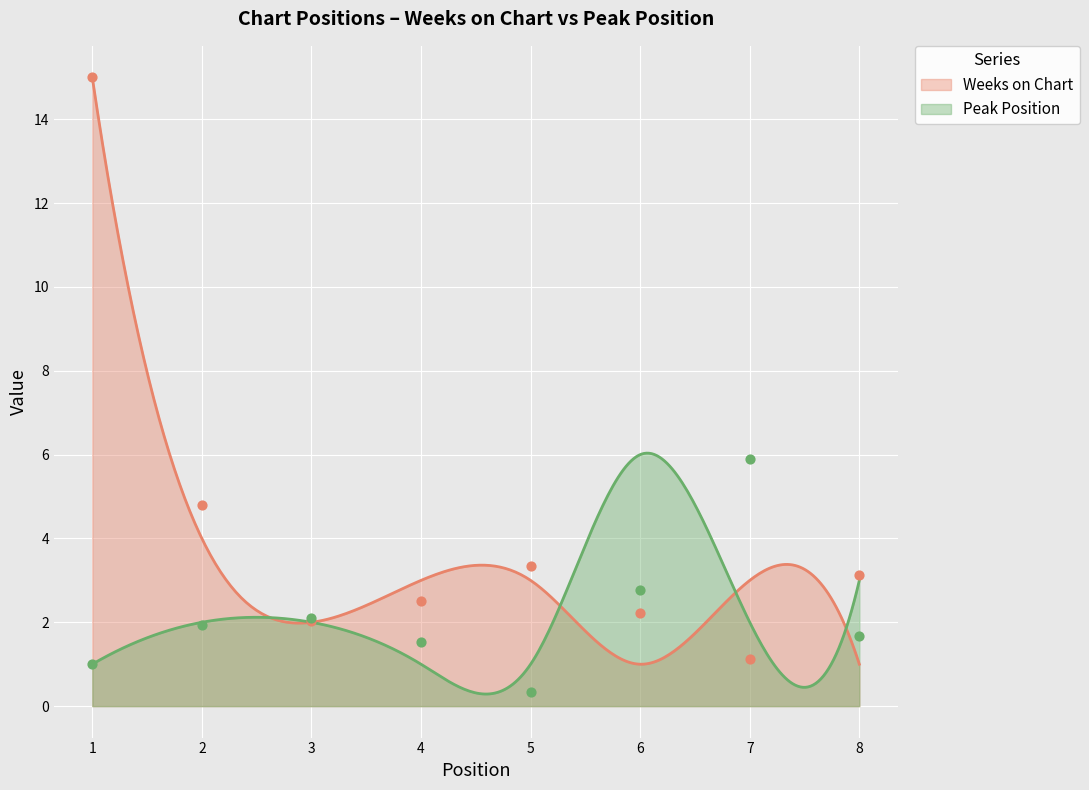

At which category is the sum across all series the highest?

1